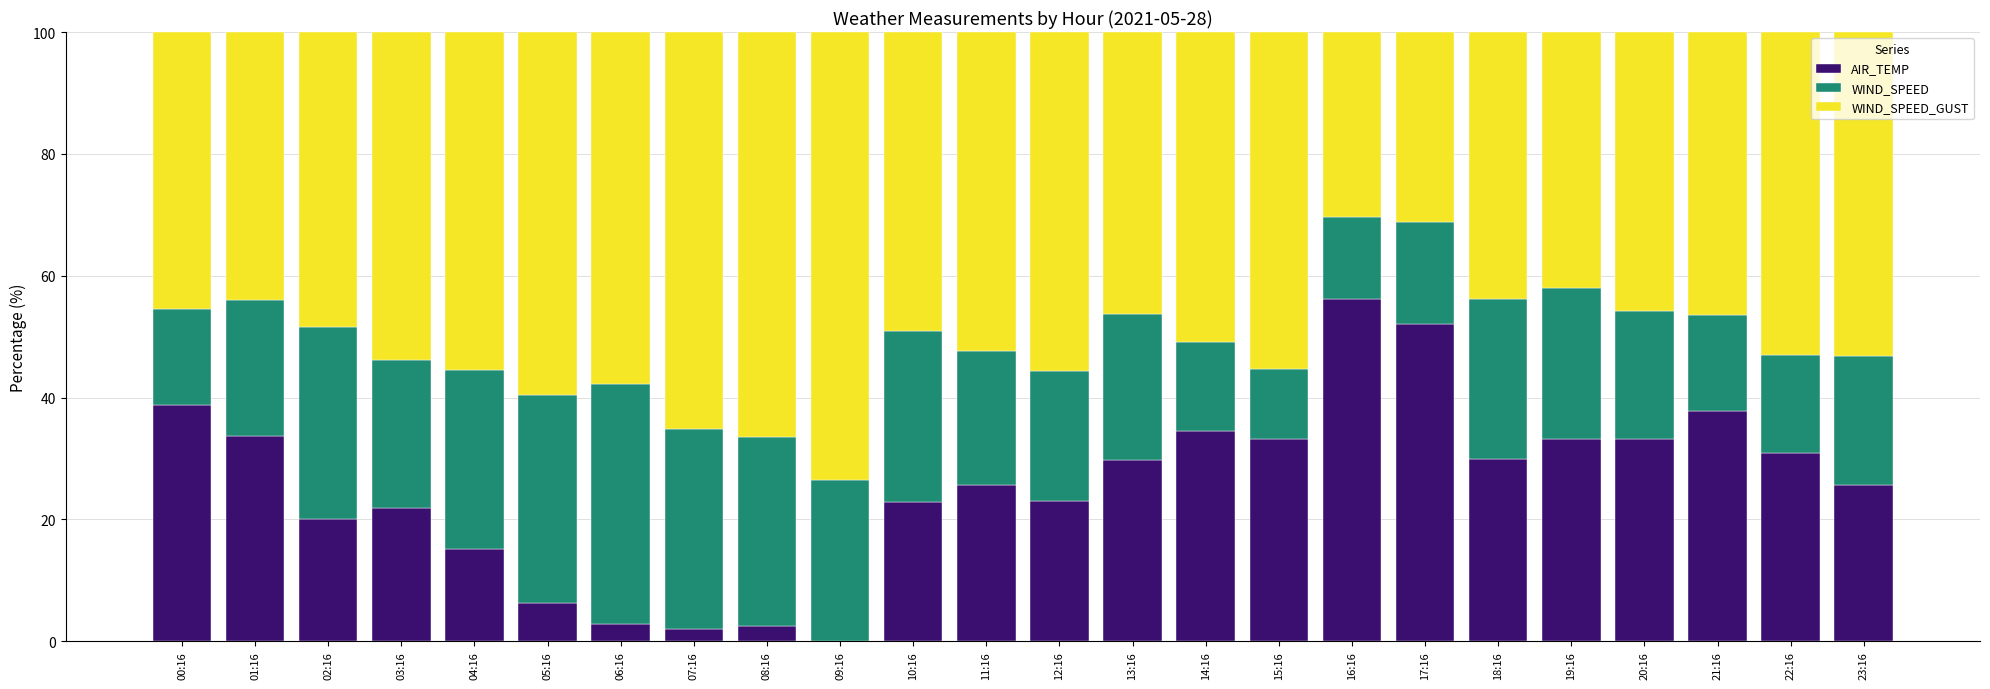

True or false: AIR_TEMP has a value of 10.1 at 11:16.

False